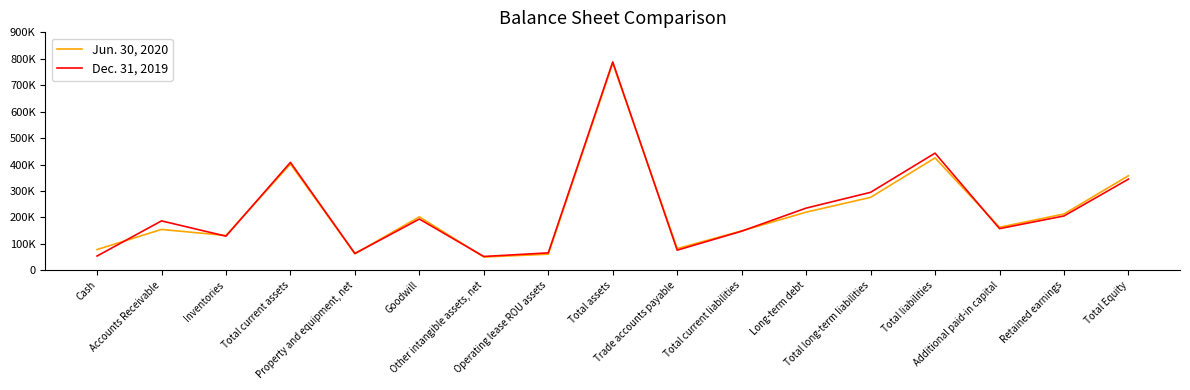

Where is the first local maximum for Jun. 30, 2020?

Accounts Receivable